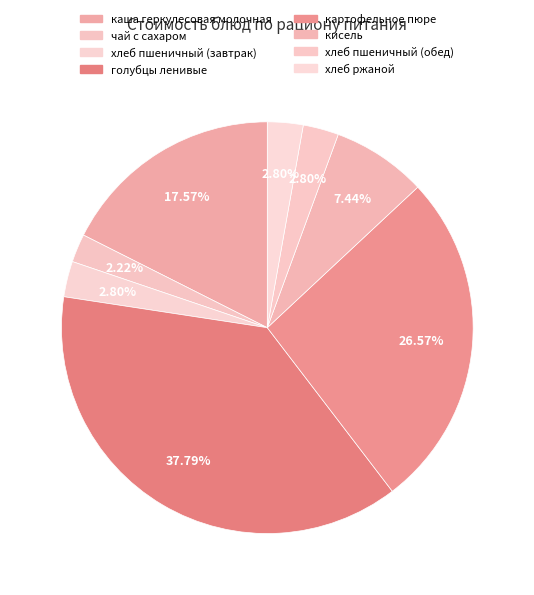

How many slices are in this pie chart?

8